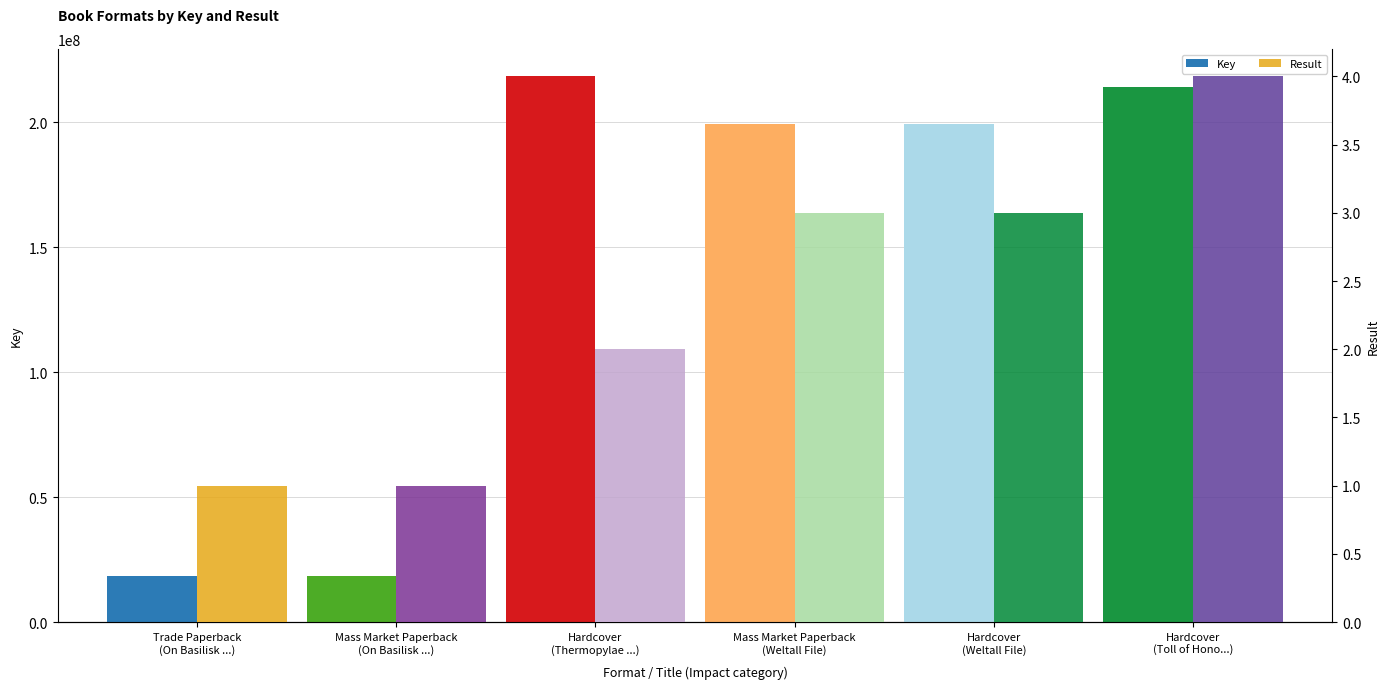

How many values in the Key series are below 199547433?

2